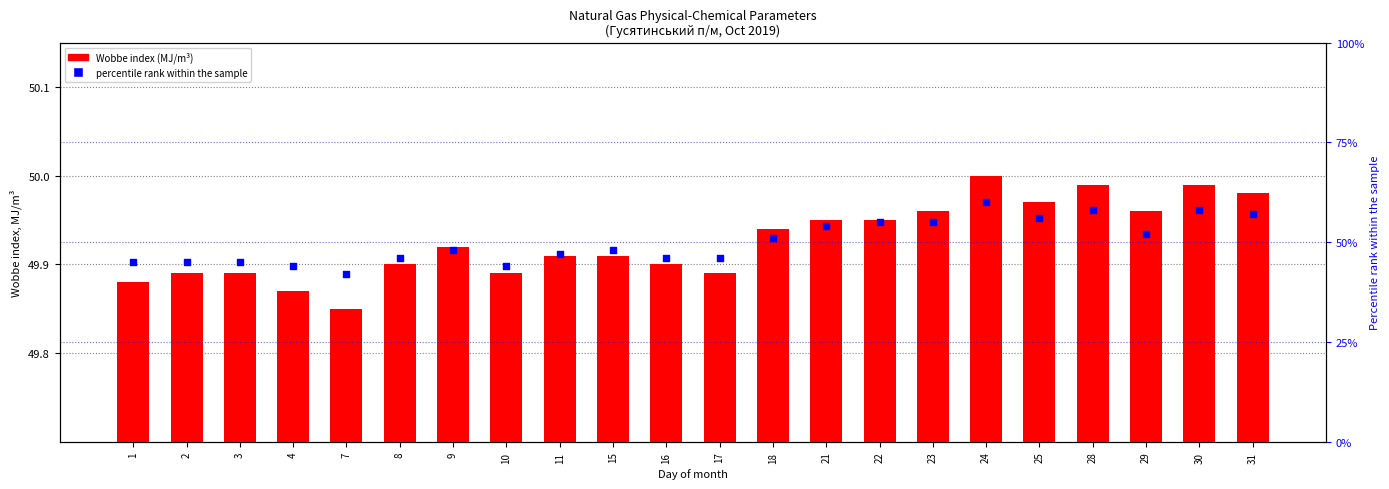

Which series has the largest total across all categories?

percentile rank within the sample